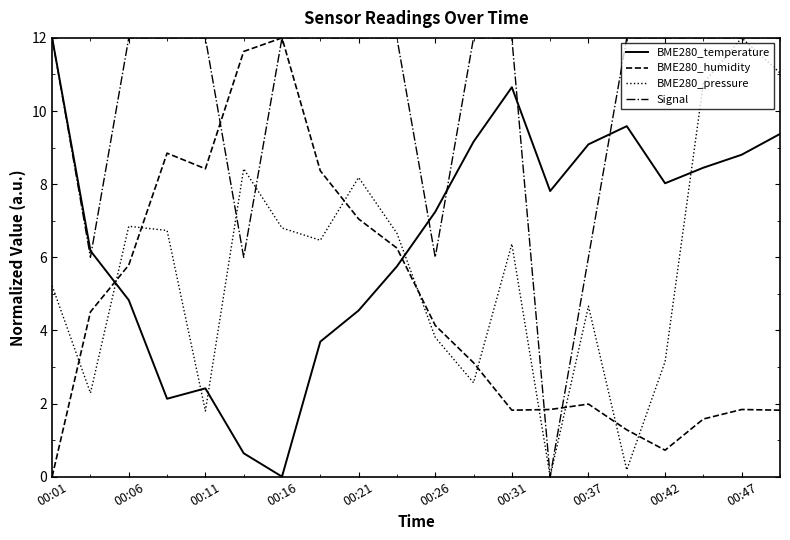

How many categories are shown in the chart?

20